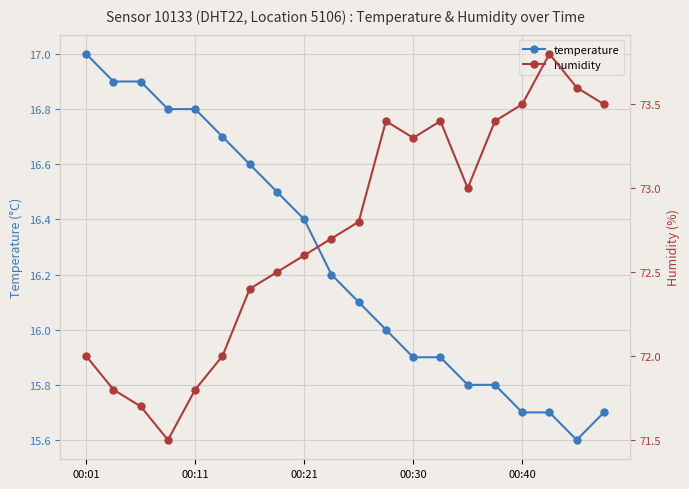

What is the highest value of the temperature series?

17.0